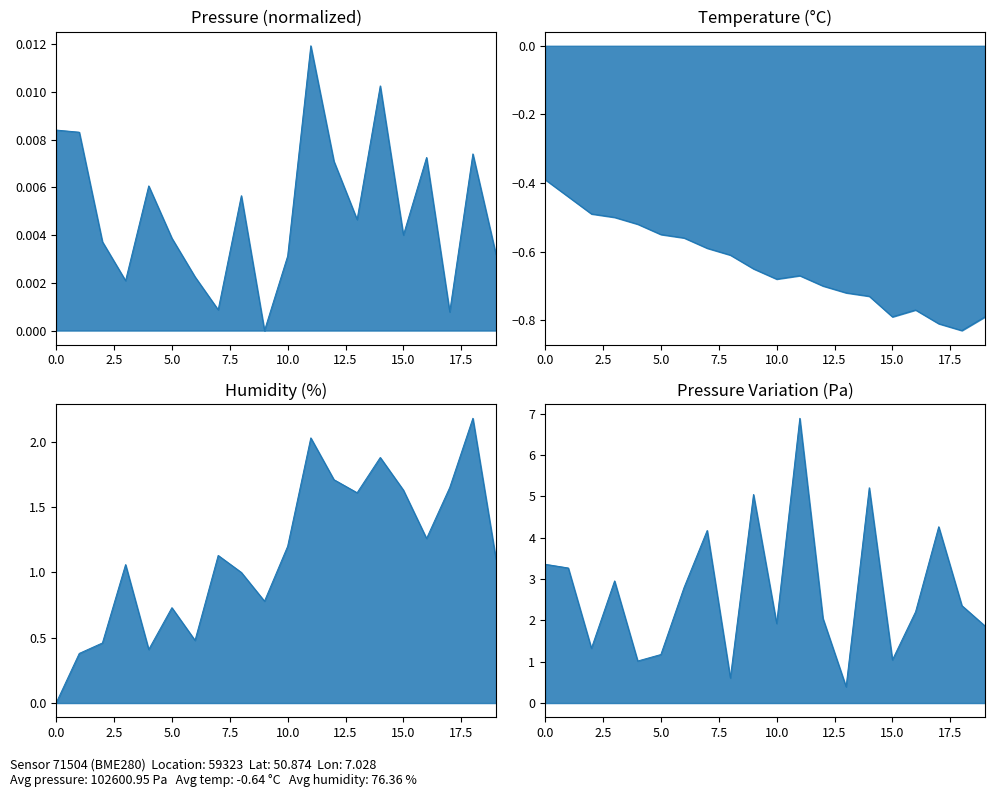

Which category has the lowest value in the temperature series?

18:00